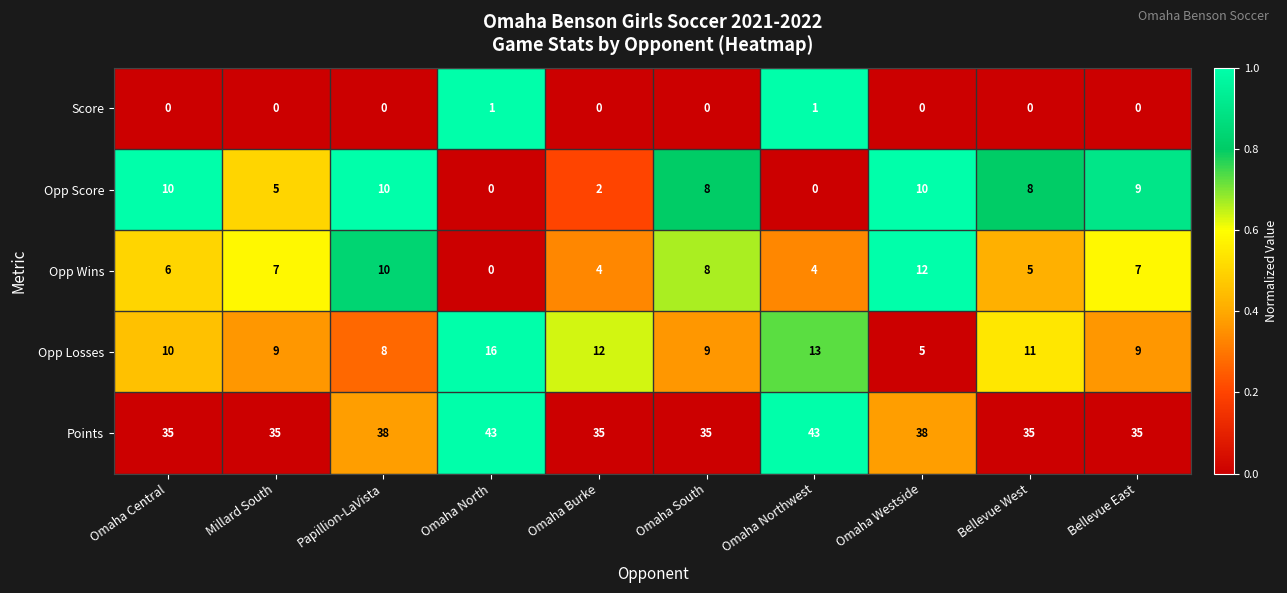

What is the difference between the Opp Losses values at Omaha Northwest and Omaha Westside?

8